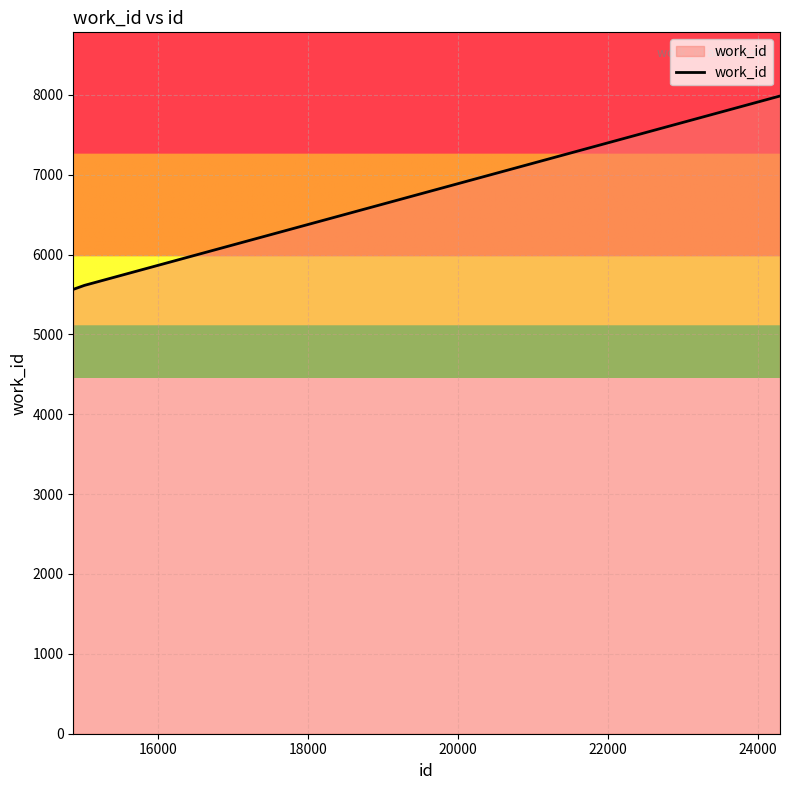

What is the difference between the maximum and second lowest values?

2370